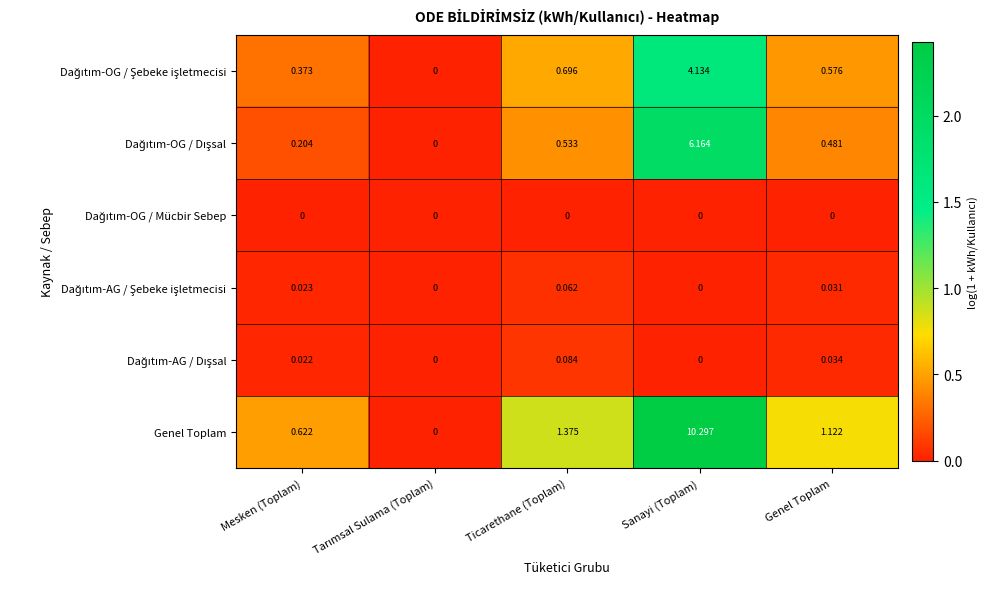

What is the spread (max minus min) of values at Sanayi (Toplam)?

10.3